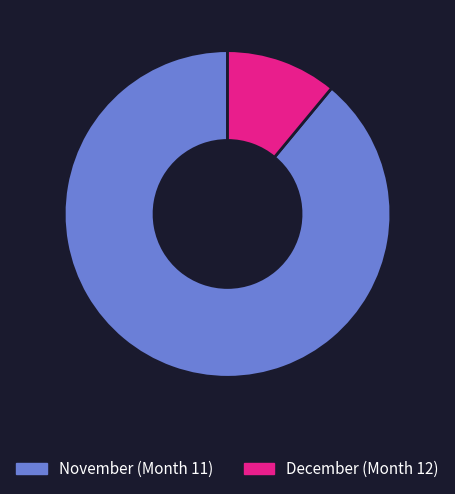

How many segments does this pie chart have?

2